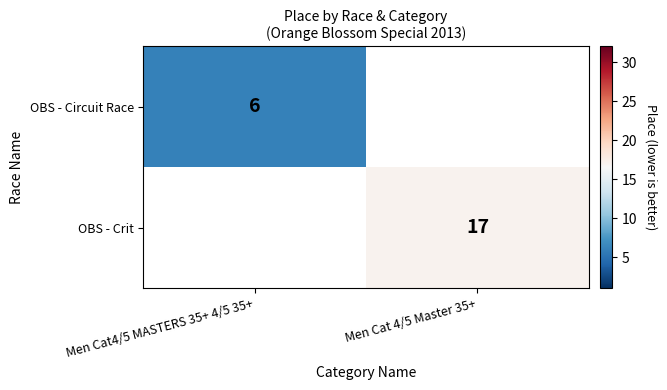

What is the smallest value displayed?

6.0